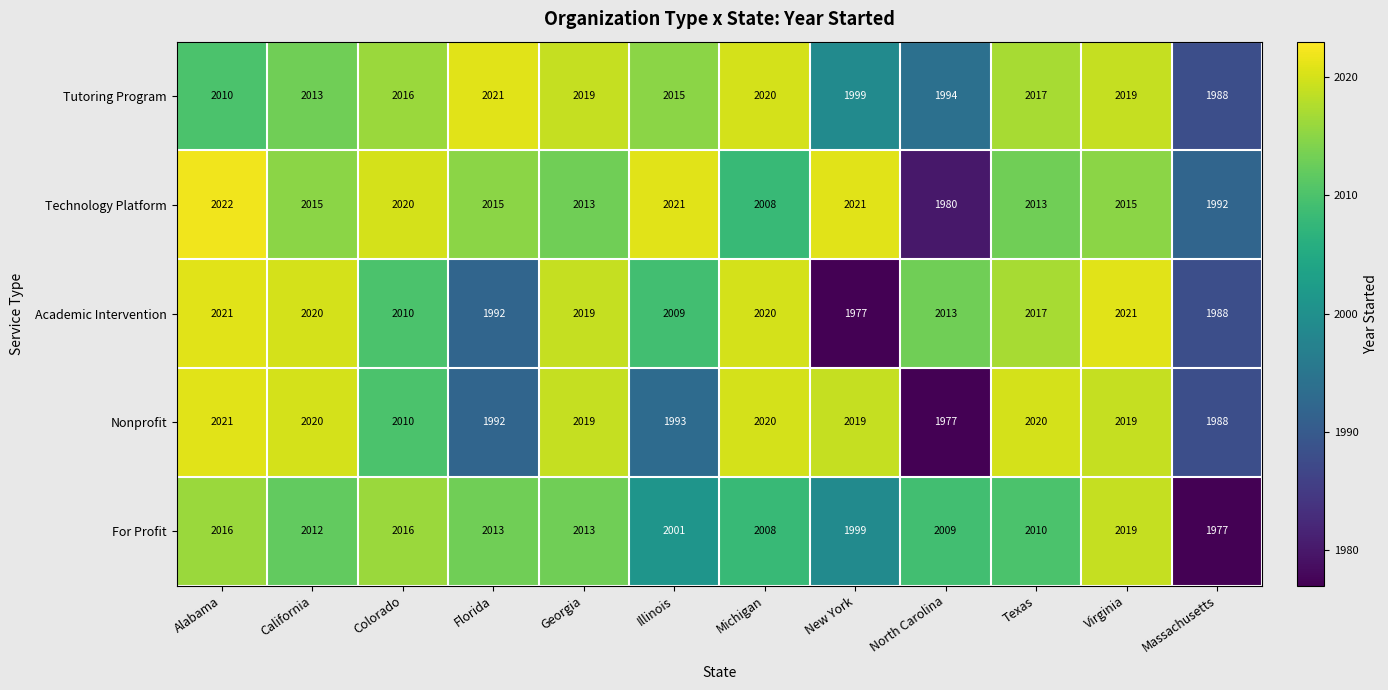

Which series has the largest total across all categories?

Technology Platform